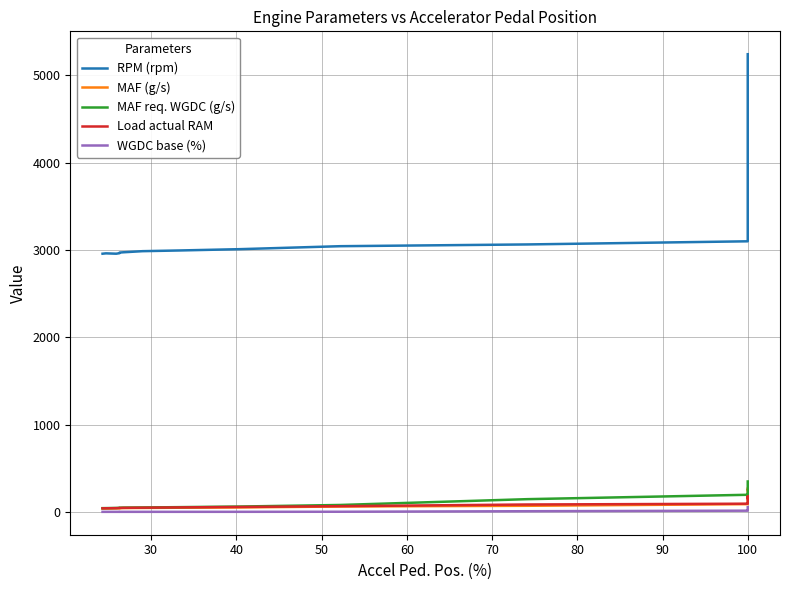

How many values in the WGDC base (%) series are below 29?

20